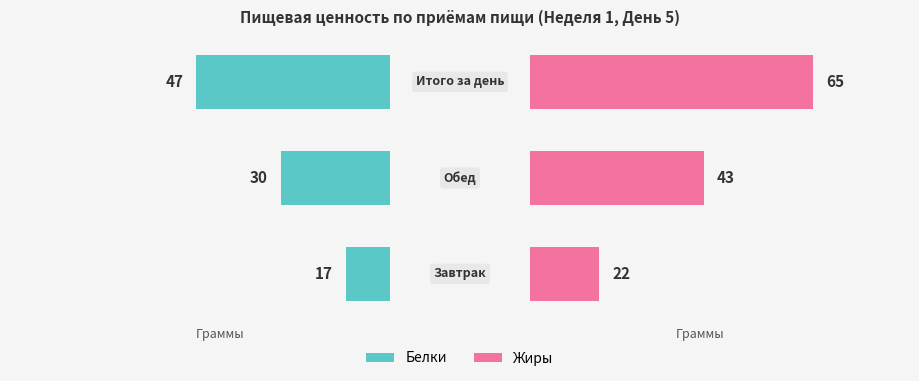

Reading left to right, transcribe all the data shown in this chart.

Белки: 0=17	1=30	2=47
Жиры: 0=22	1=43	2=65